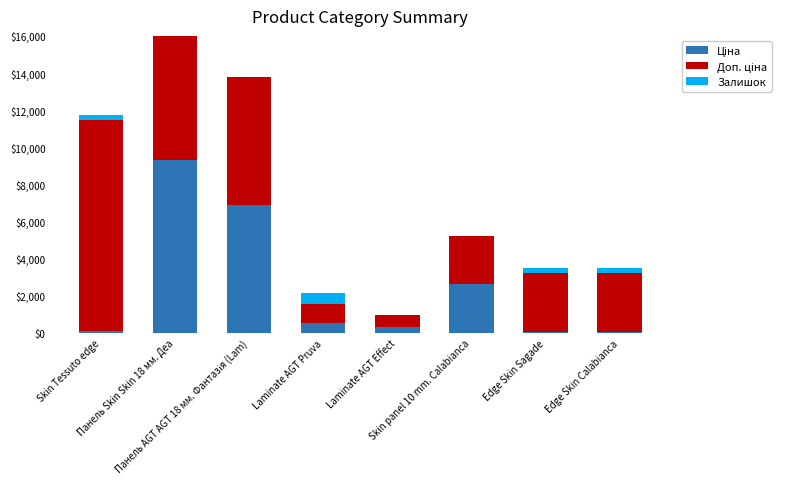

What is the spread (max minus min) of values at Панель Skin Skin 18 мм. Деа?

9305.4